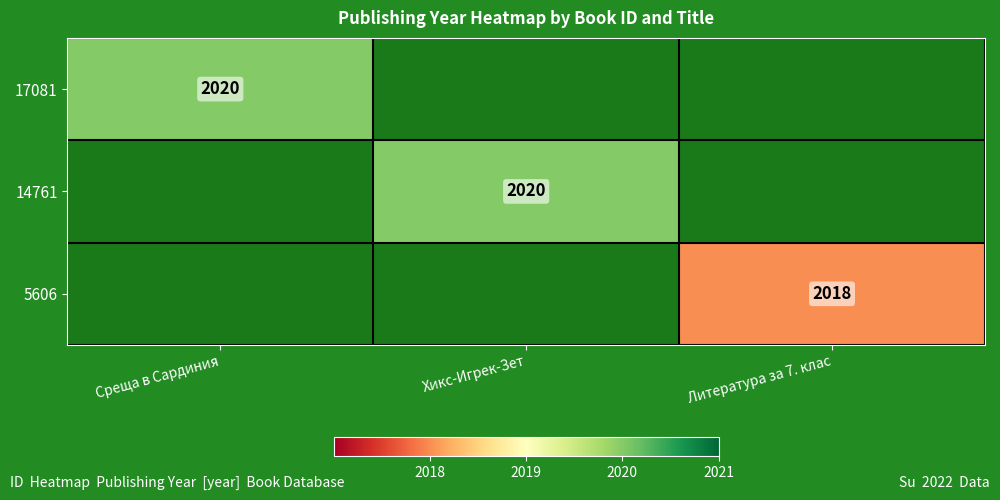

Is it true that 14761 equals 2020 at Хикс-Игрек-Зет?

True